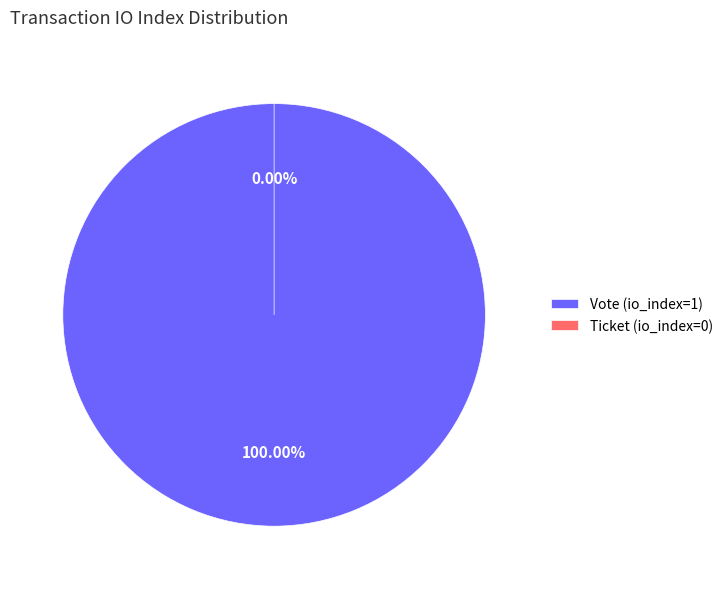

To the nearest percent, what is the difference between the Vote (io_index=1) and Ticket (io_index=0) slice percentages?

100%